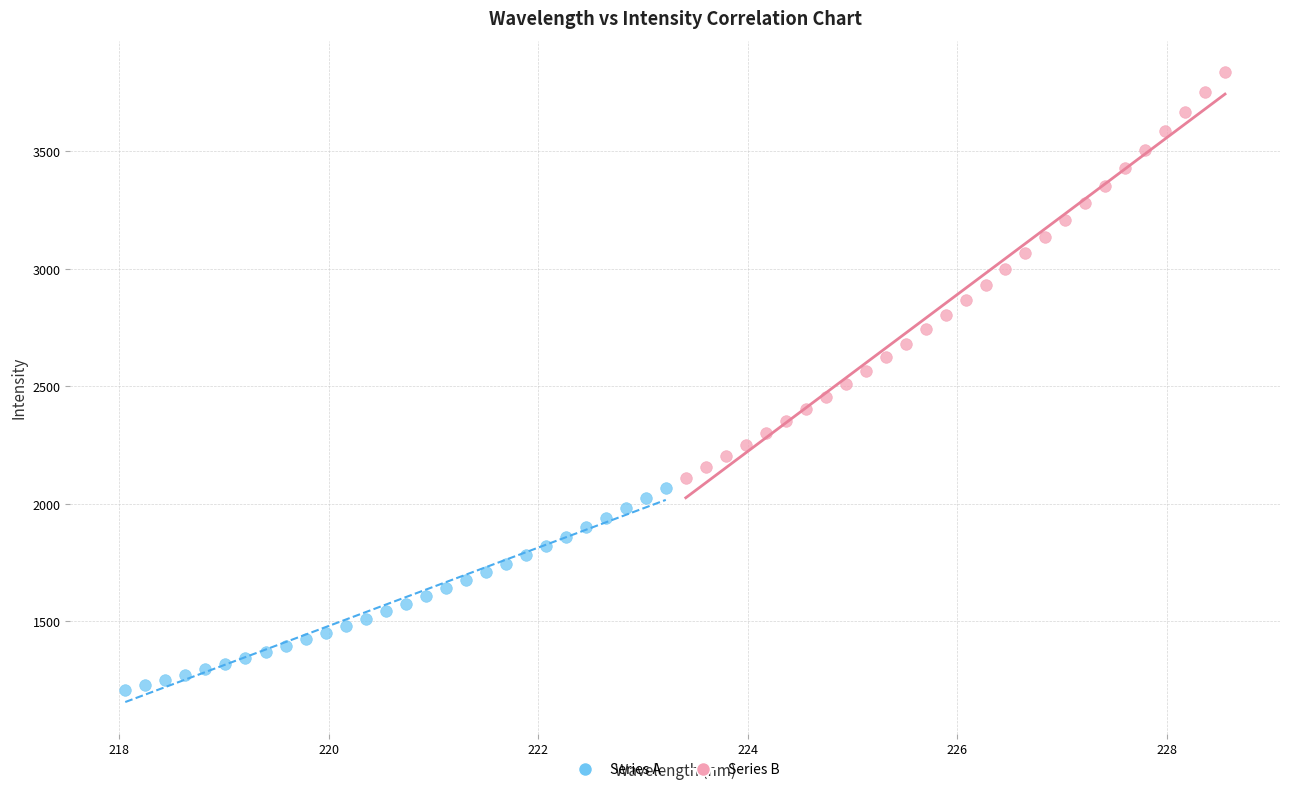

Which series contains the highest Y value?

Series B